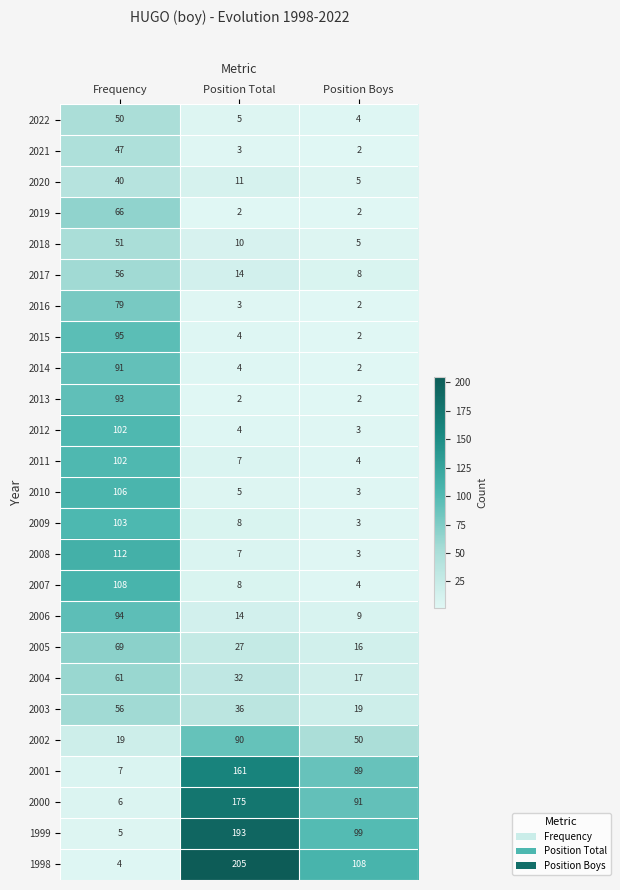

What is the spread (max minus min) of values at Position Total?

203